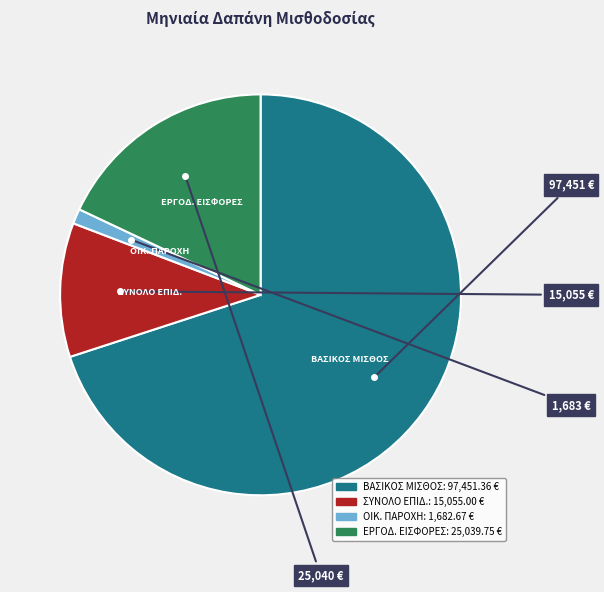

Is there a majority slice in this chart?

Yes